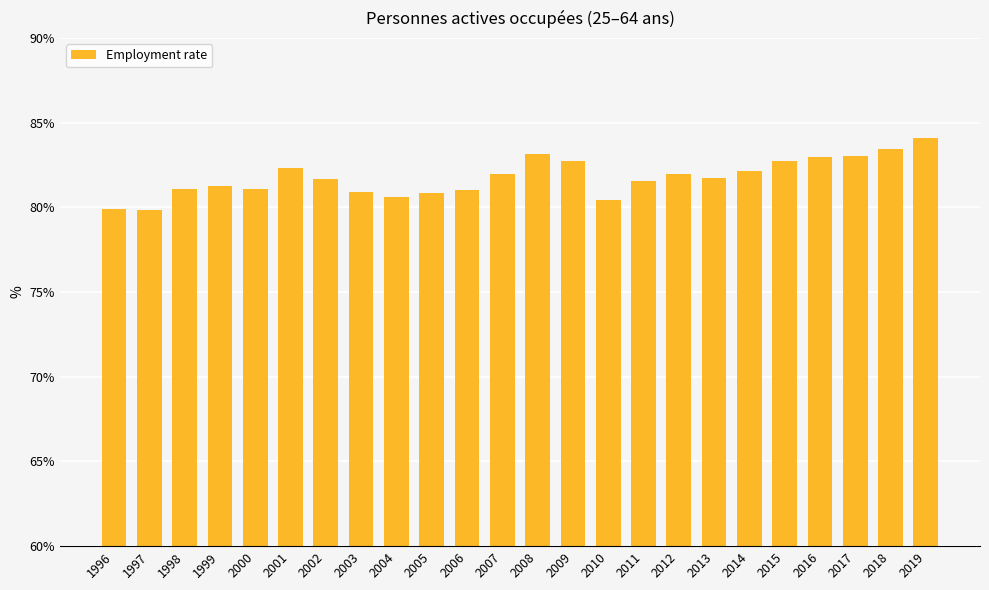

Read the value at 2002.

81.7